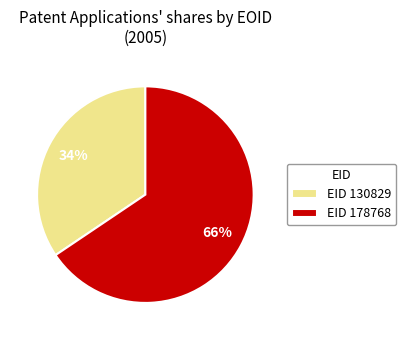

To the nearest percent, what percentage of the pie is EID 130829?

34%